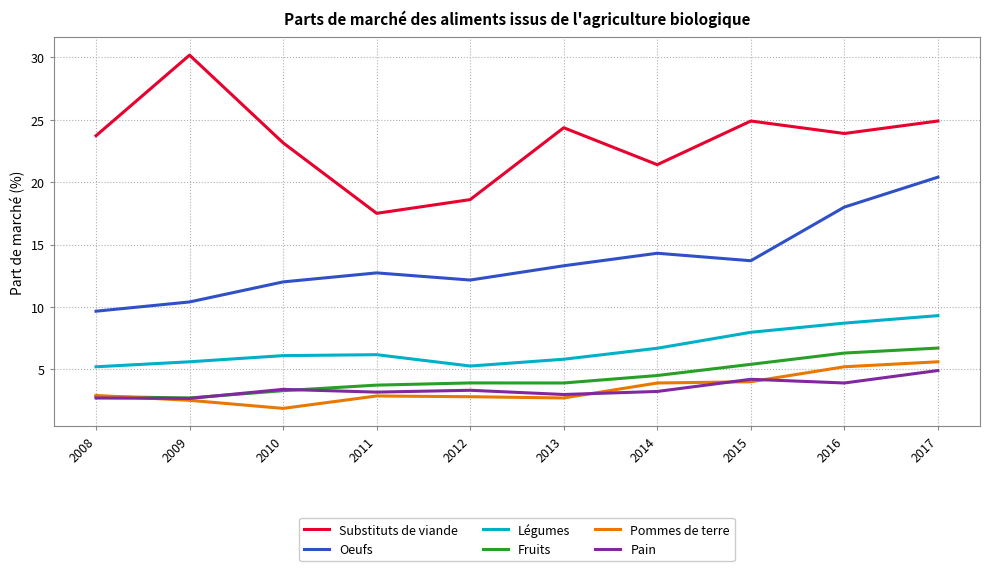

Which series has the widest spread of values?

Substituts de viande